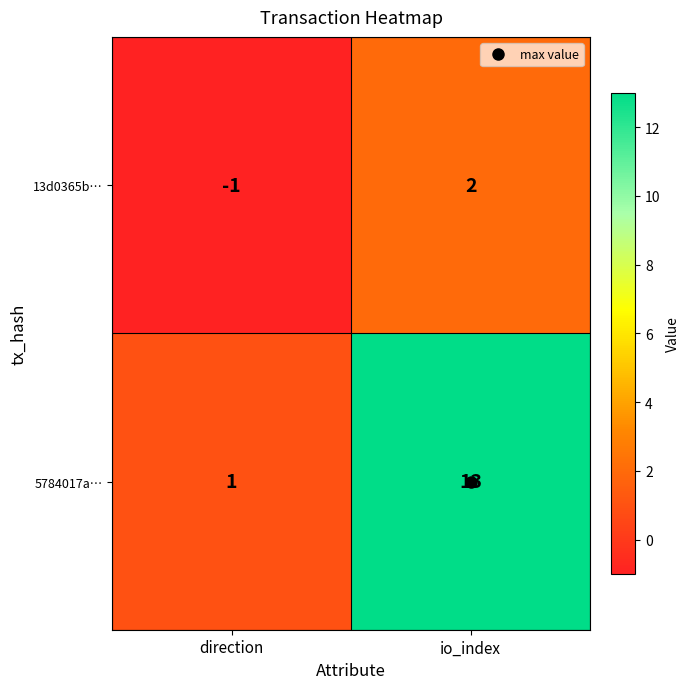

What is the maximum value shown in the chart?

13